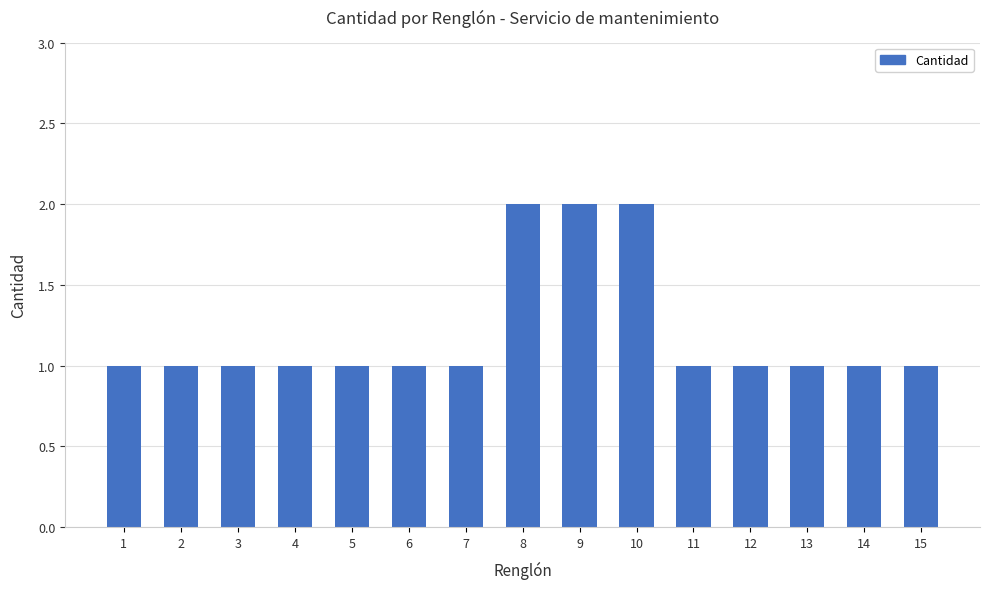

True or false: the data shows 0 at 1.

False